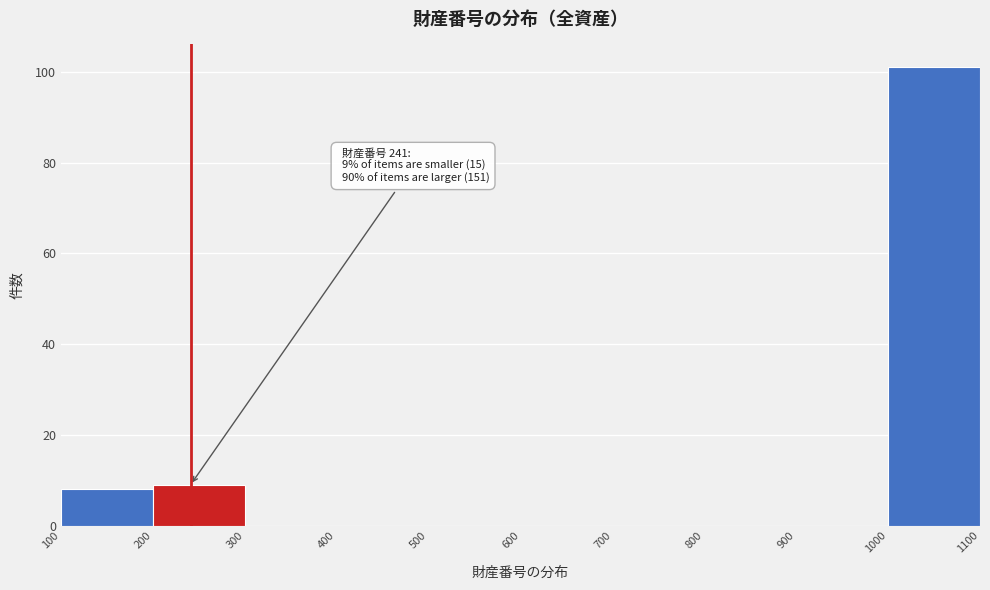

Over which range of the x-axis is the bar tallest?

1000 to 1100